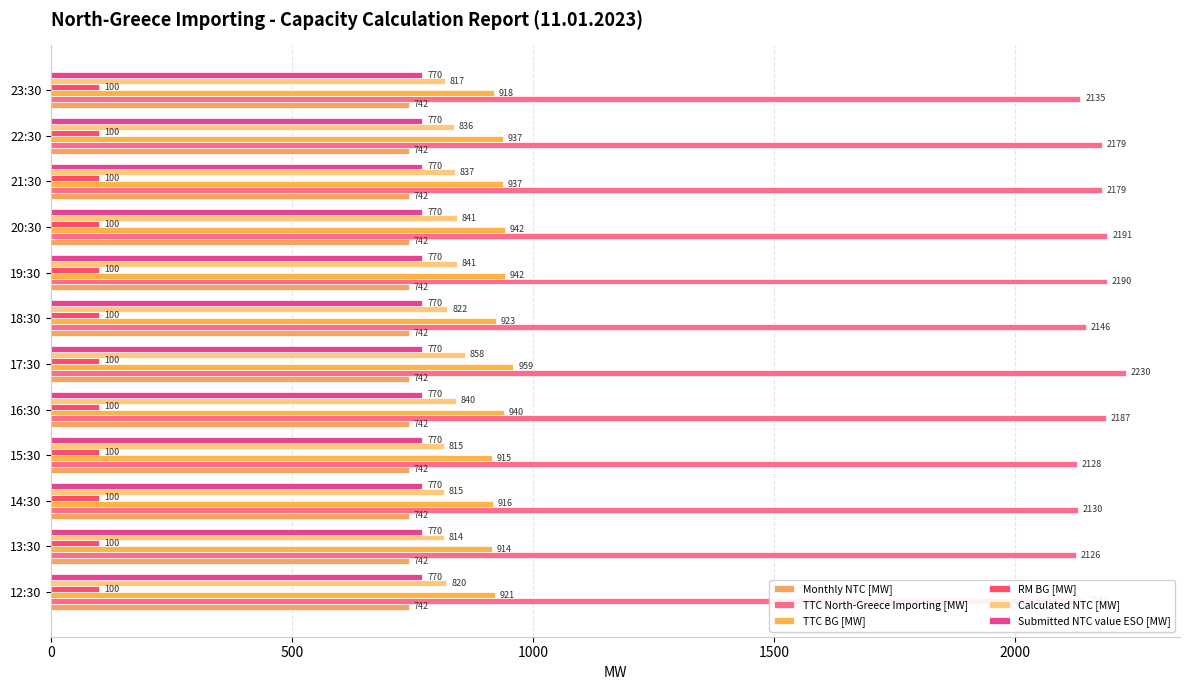

At how many categories does at least one series exceed 185?

12